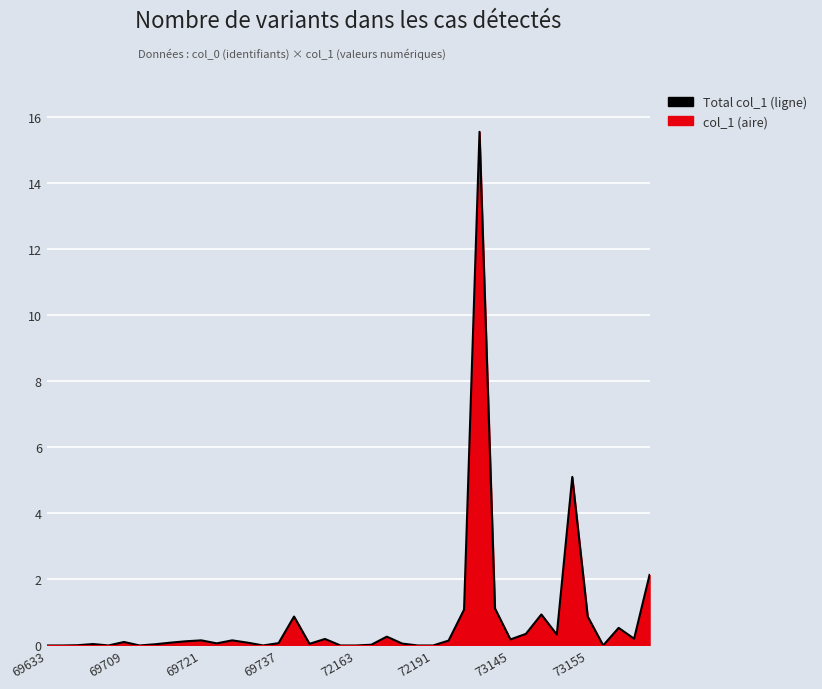

True or false: the data shows 0.5 at 37.

True